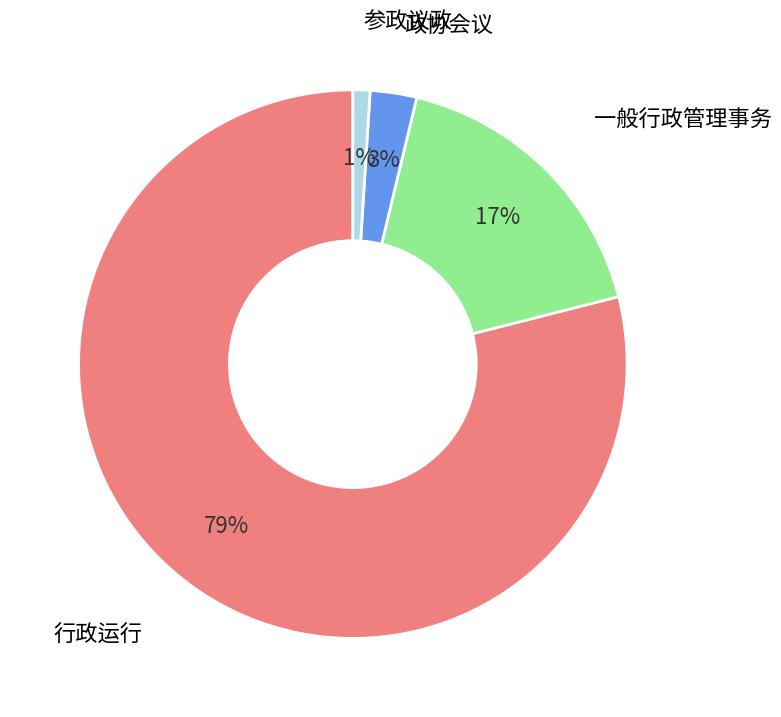

Does any single category account for the majority?

Yes